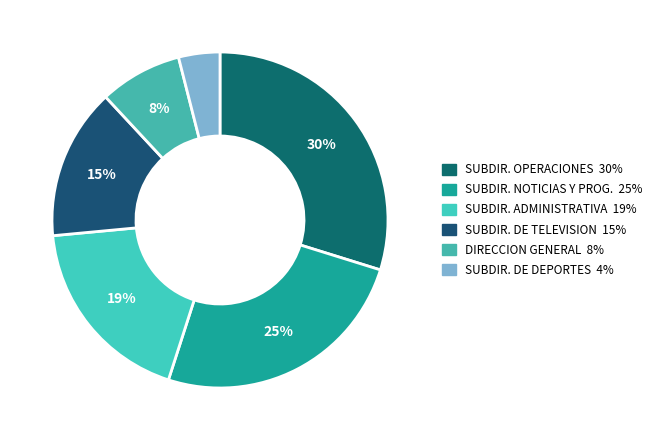

Is there a majority slice in this chart?

No